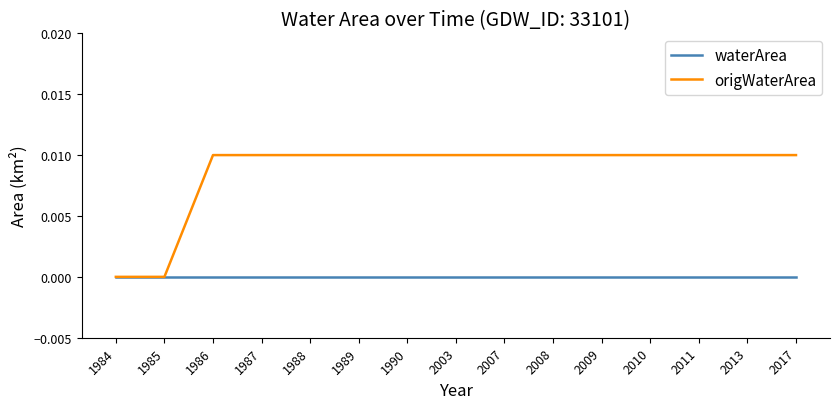

True or false: waterArea has a value of 0.0 at 1990.

True